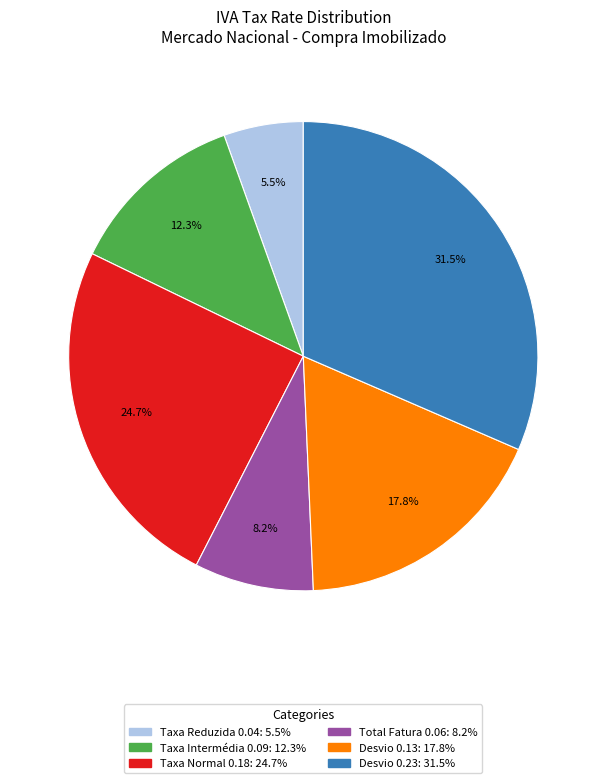

Is there a majority slice in this chart?

No